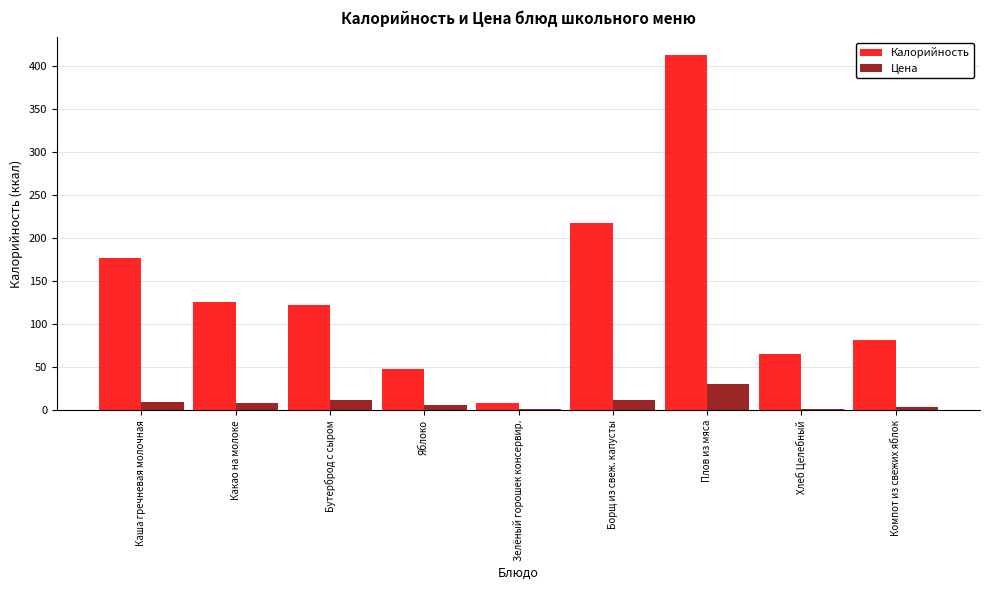

The Цена series shows 9.7 at Каша гречневая молочная. True or false?

True